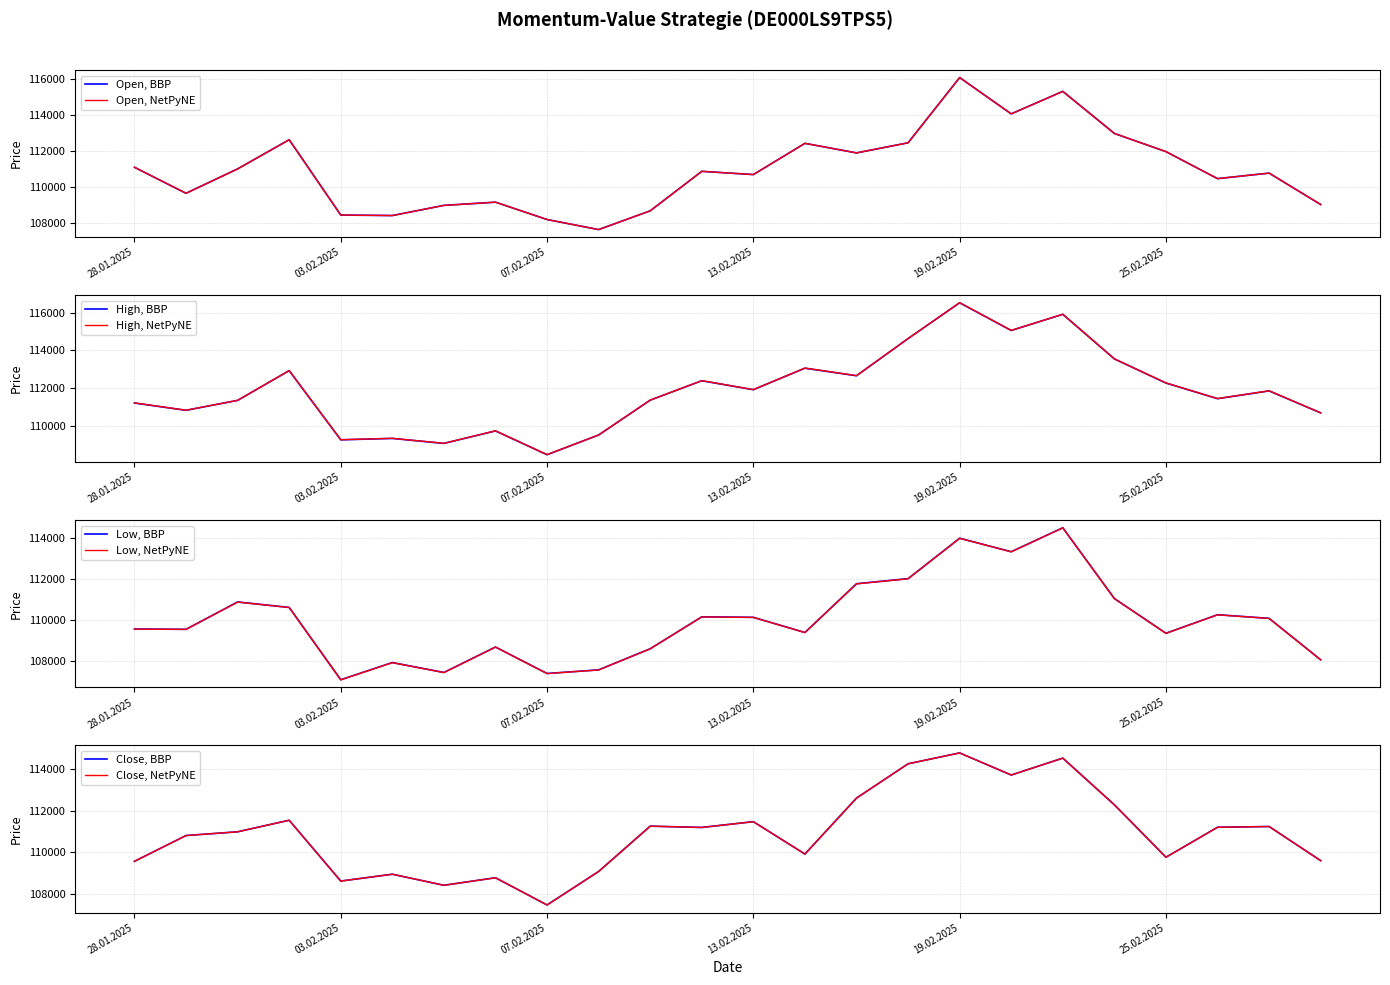

What is the greatest value displayed?

116527